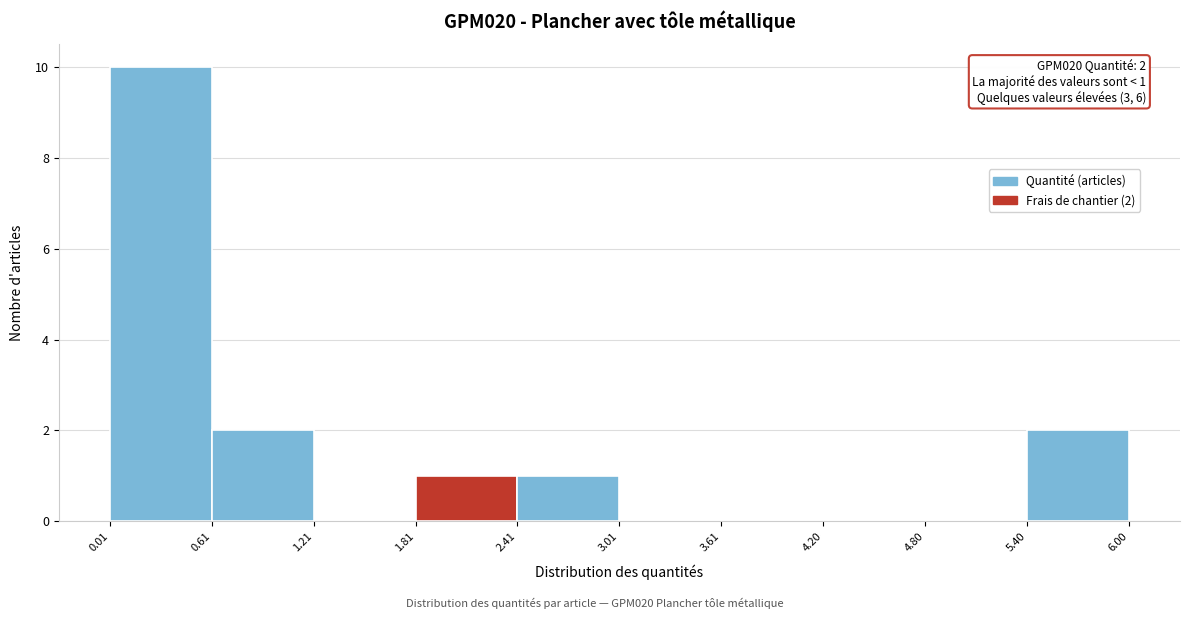

Over which range of the x-axis is the bar tallest?

0.01 to 0.61